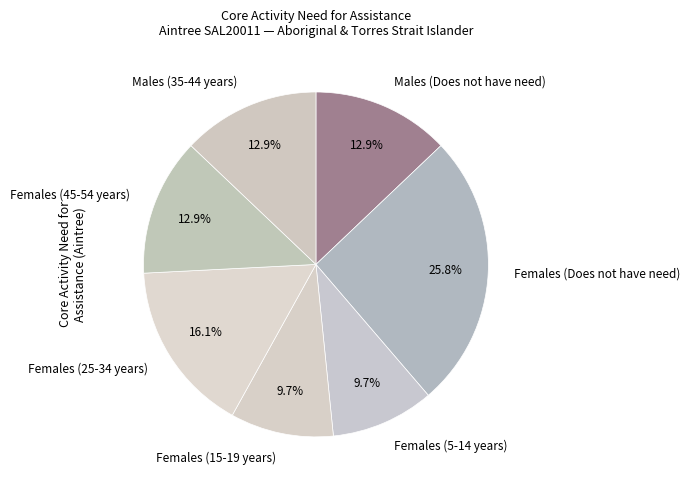

How many segments does this pie chart have?

7